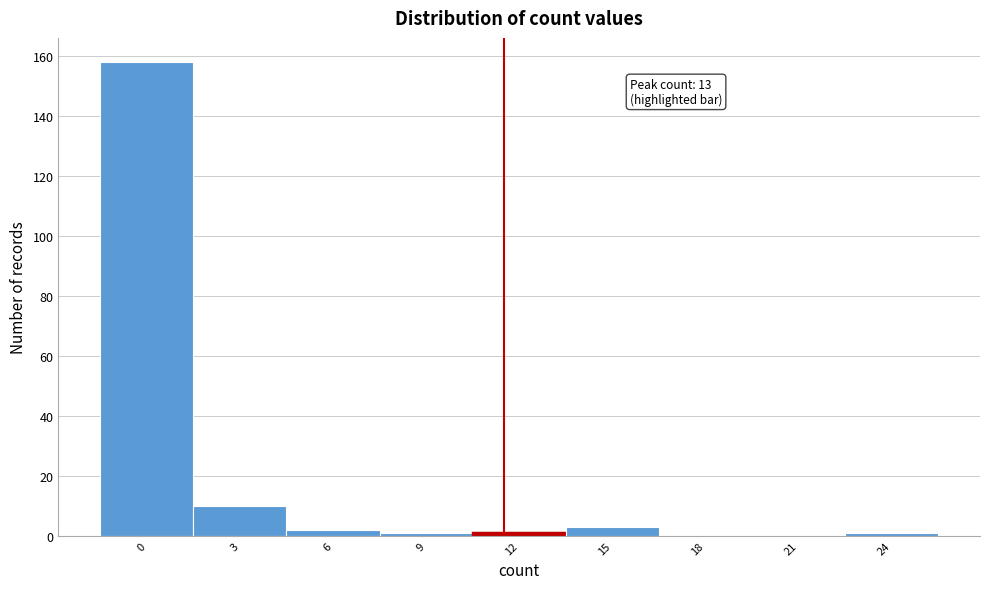

Reading right to left, list all the values displayed in this chart.

24=1	21=0	18=0	15=3	12=1	9=1	6=2	3=10	0=158